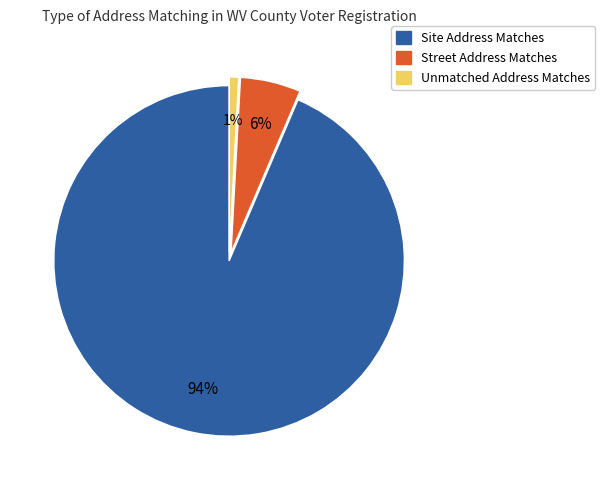

Is there a majority slice in this chart?

Yes